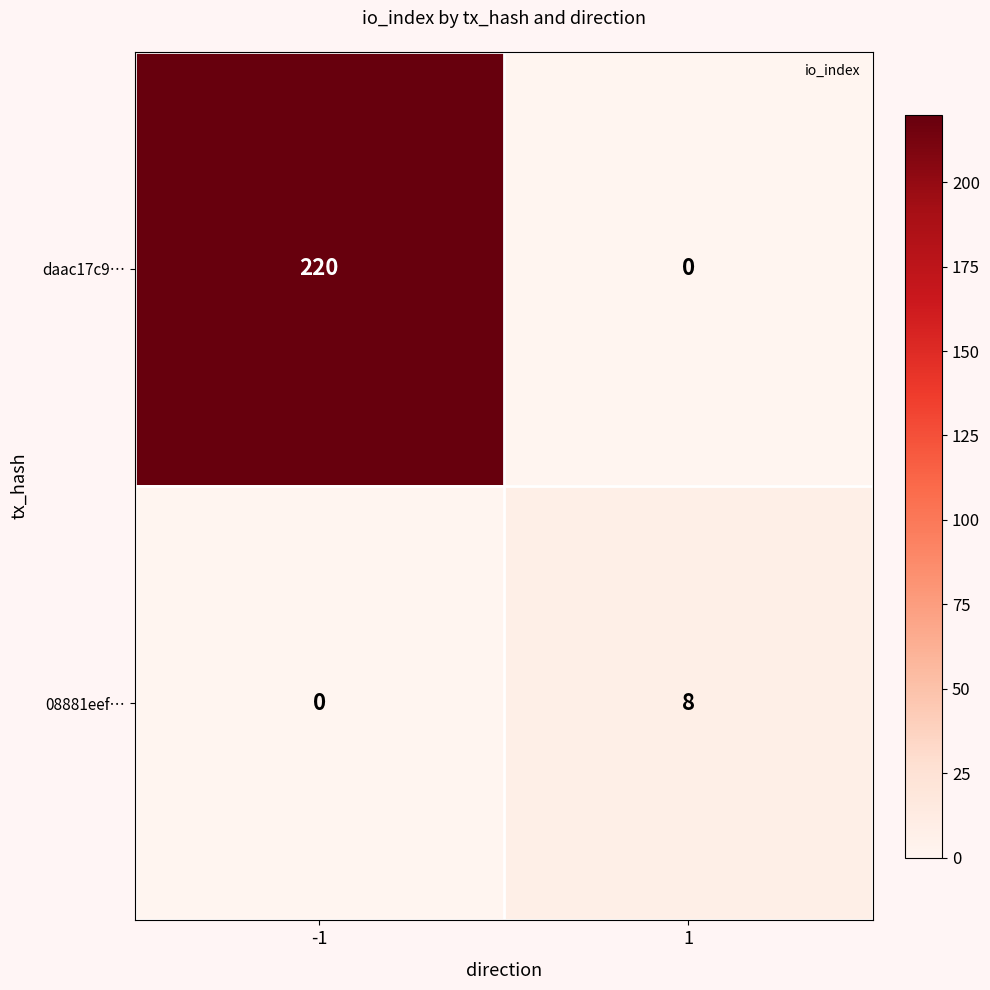

What is the difference between the 08881eef… values at 1 and -1?

8